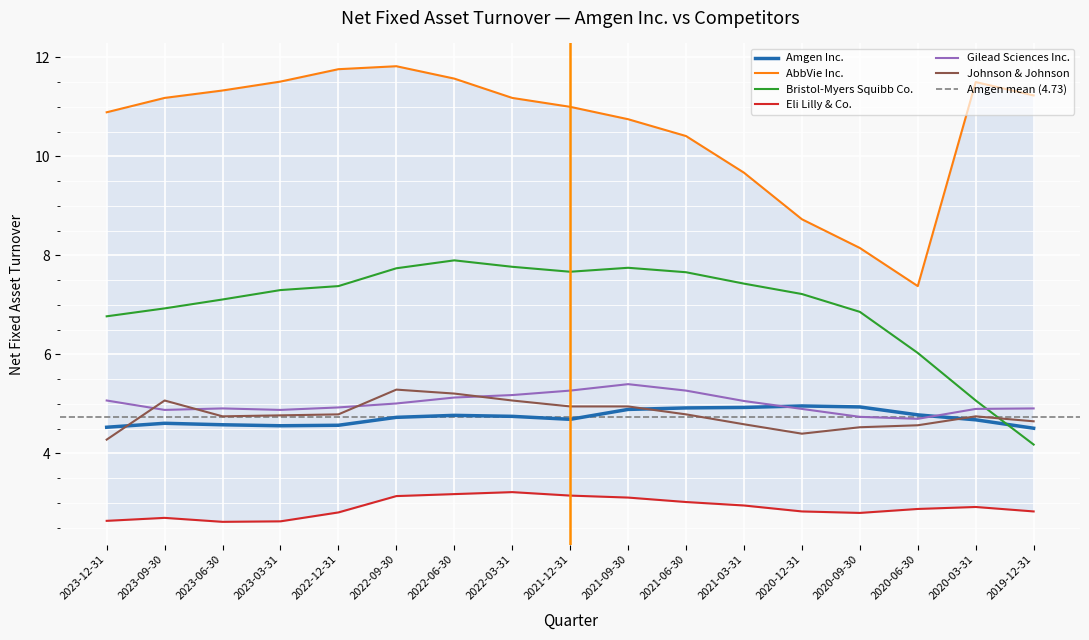

Reading right to left, transcribe all the data shown in this chart.

Amgen Inc.: 4.5	4.7	4.8	4.9	5.0	4.9	4.9	4.9	4.7	4.8	4.8	4.7	4.6	4.6	4.6	4.6	4.5
AbbVie Inc.: 11.2	11.5	7.4	8.2	8.7	9.7	10.4	10.8	11.0	11.2	11.6	11.8	11.8	11.5	11.3	11.2	10.9
Bristol-Myers Squibb Co.: 4.2	5.1	6.0	6.9	7.2	7.4	7.7	7.8	7.7	7.8	7.9	7.7	7.4	7.3	7.1	6.9	6.8
Eli Lilly & Co.: 2.8	2.9	2.9	2.8	2.8	3.0	3.0	3.1	3.1	3.2	3.2	3.1	2.8	2.6	2.6	2.7	2.6
Gilead Sciences Inc.: 4.9	4.9	4.7	4.7	4.9	5.1	5.3	5.4	5.3	5.2	5.1	5.0	4.9	4.9	4.9	4.9	5.1
Johnson & Johnson: 4.7	4.8	4.6	4.5	4.4	4.6	4.8	5.0	5.0	5.1	5.2	5.3	4.8	4.8	4.8	5.1	4.3